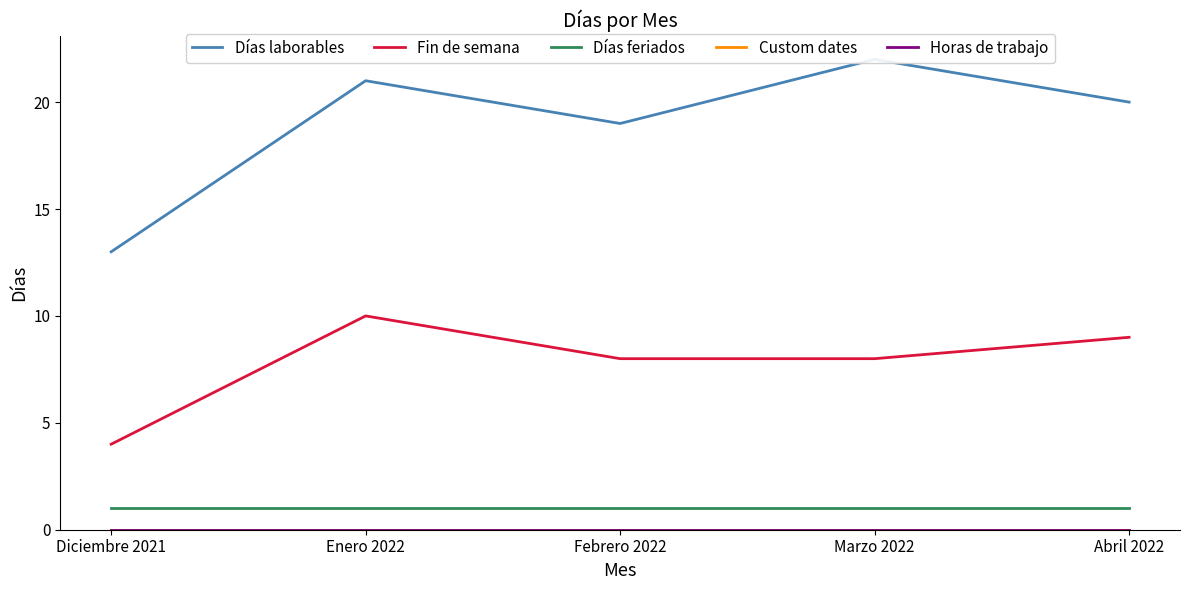

True or false: Fin de semana and Días feriados intersect in this chart.

False